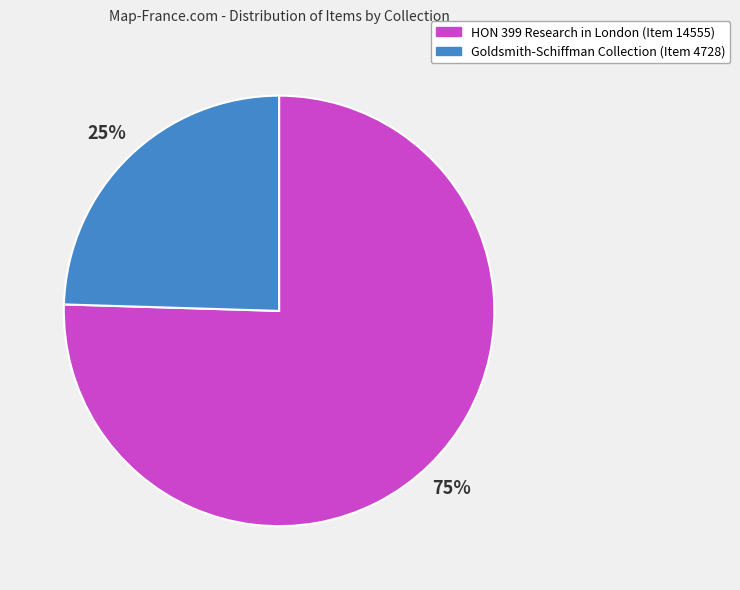

How many slices are in this pie chart?

2